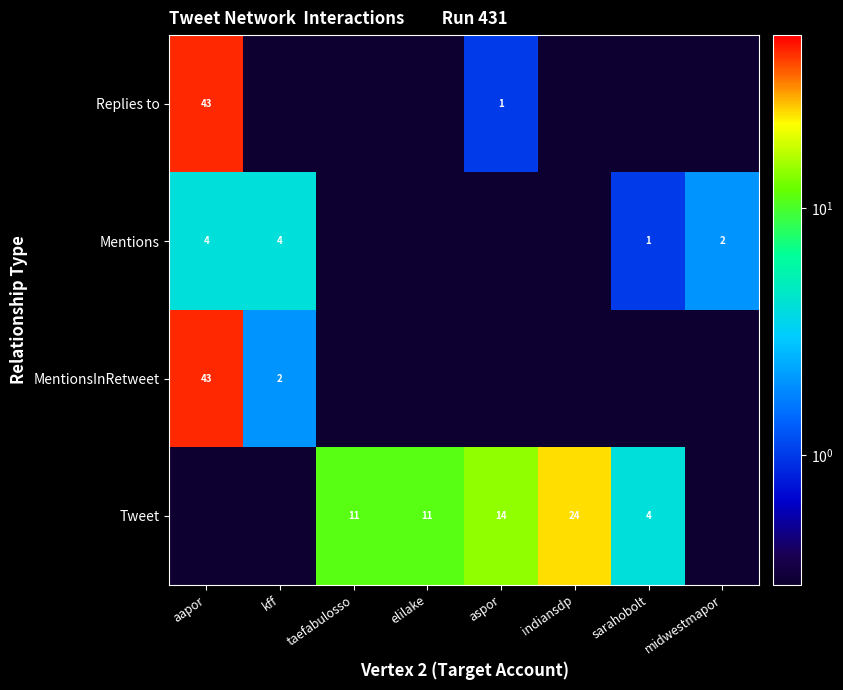

Is it true that Tweet equals 5.2 at taefabulosso?

False